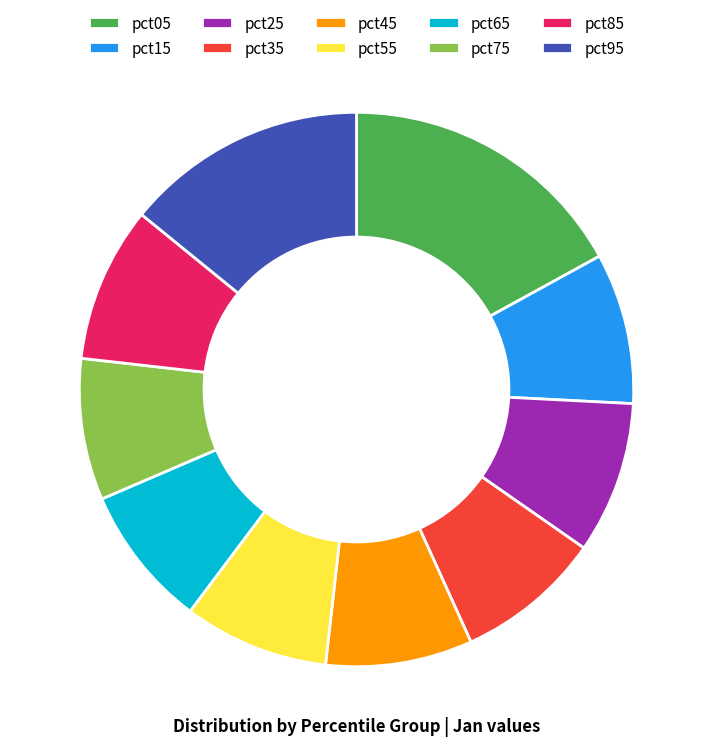

How many segments does this pie chart have?

10